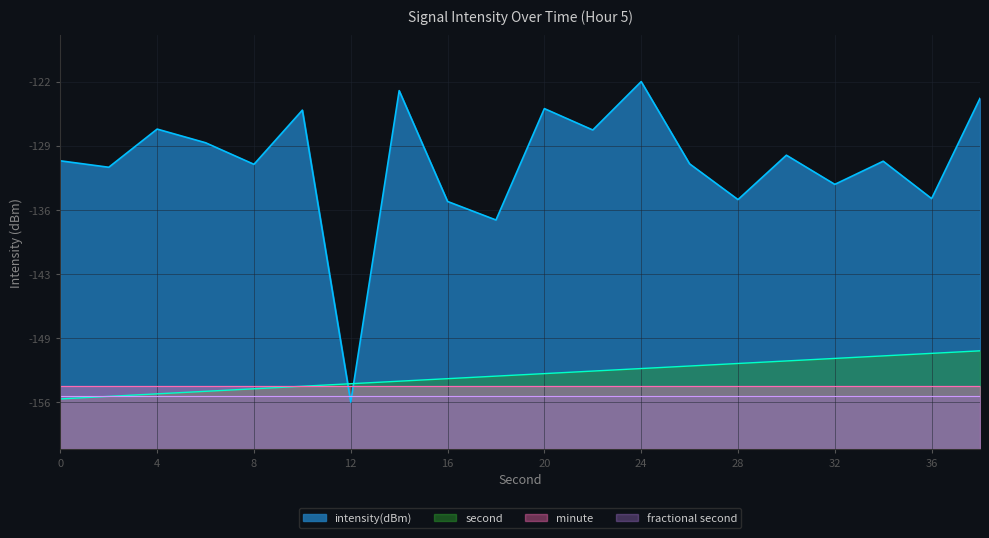

Reading right to left, list all the values displayed in this chart.

intensity(dBm): 38=-123.8	36=-134.5	34=-130.5	32=-133.0	30=-129.9	28=-134.6	26=-130.8	24=-122.0	22=-127.2	20=-124.9	18=-136.8	16=-134.8	14=-122.9	12=-156.3	10=-125.0	8=-130.8	6=-128.5	4=-127.1	2=-131.1	0=-130.5
second: 38=-150.8	36=-151.1	34=-151.3	32=-151.6	30=-151.9	28=-152.1	26=-152.4	24=-152.7	22=-153.0	20=-153.2	18=-153.5	16=-153.8	14=-154.0	12=-154.3	10=-154.6	8=-154.9	6=-155.1	4=-155.4	2=-155.7	0=-155.9